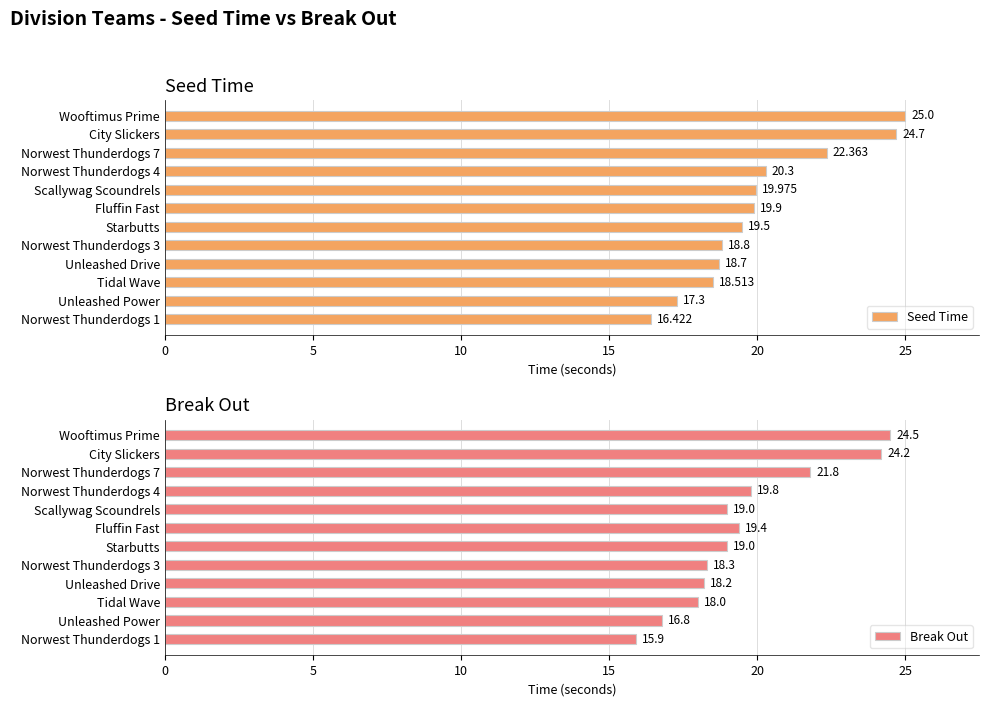

Are the bars horizontal?

Yes